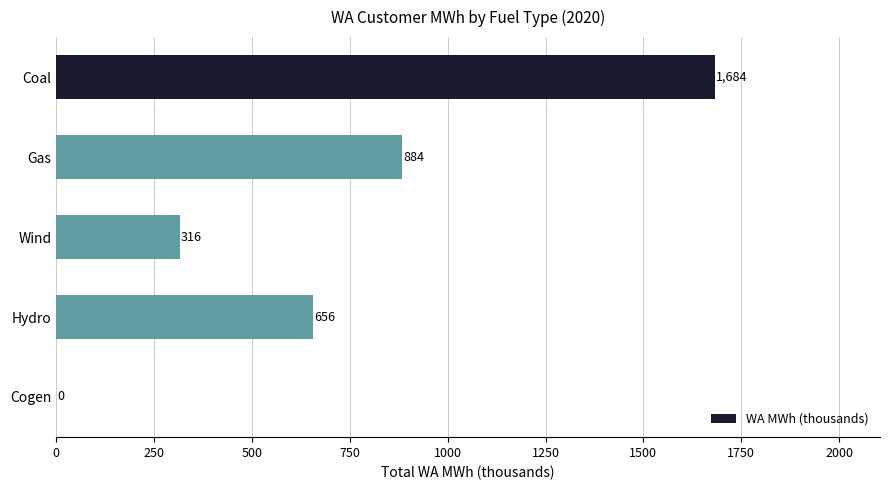

What is the maximum value shown in the chart?

1683.7